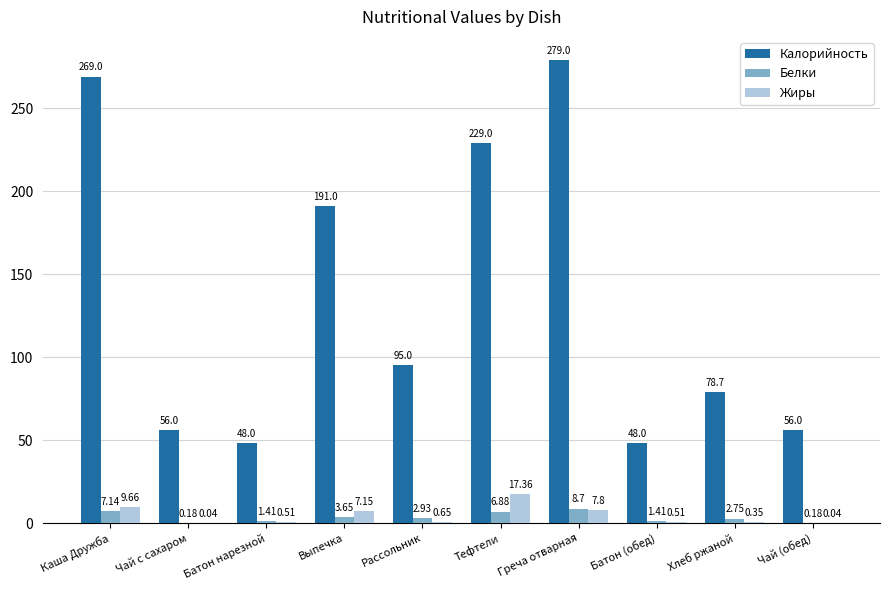

What are all the series names shown in the legend?

Калорийность, Белки, Жиры